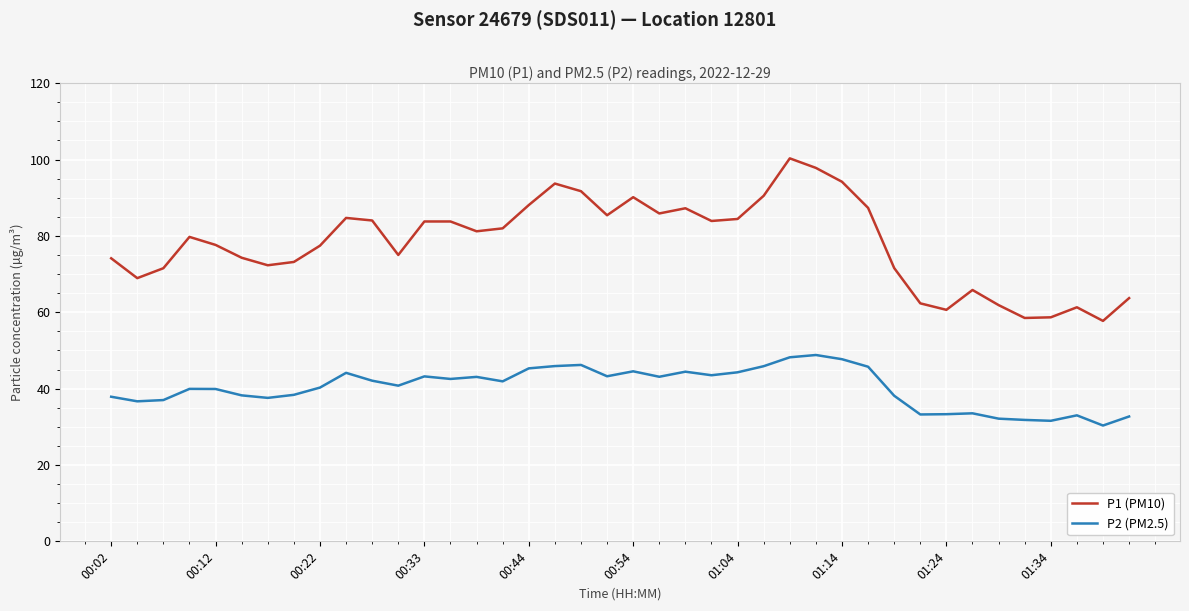

What is the greatest value displayed?

100.3